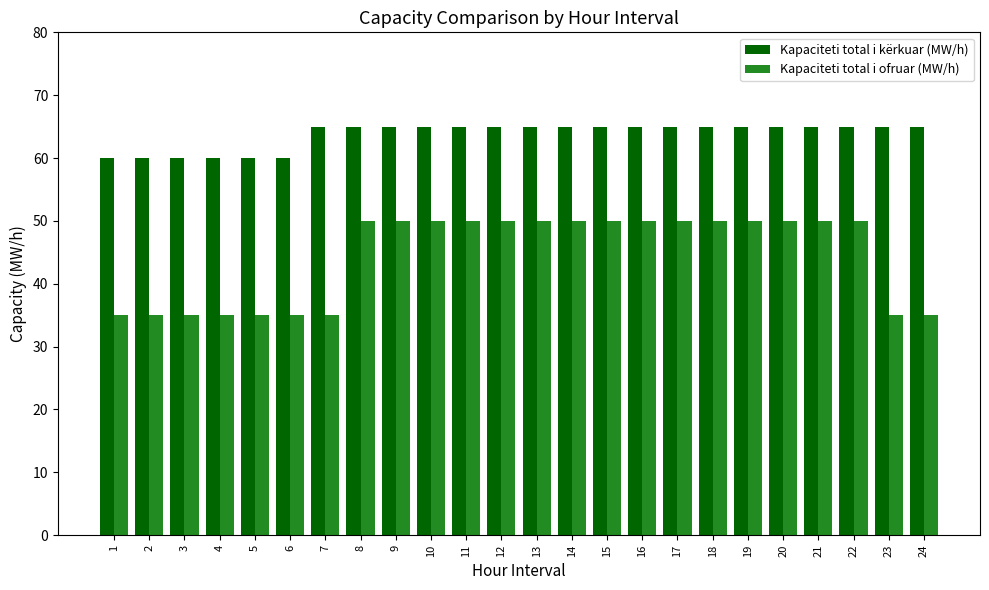

What is the minimum value shown in the chart?

35